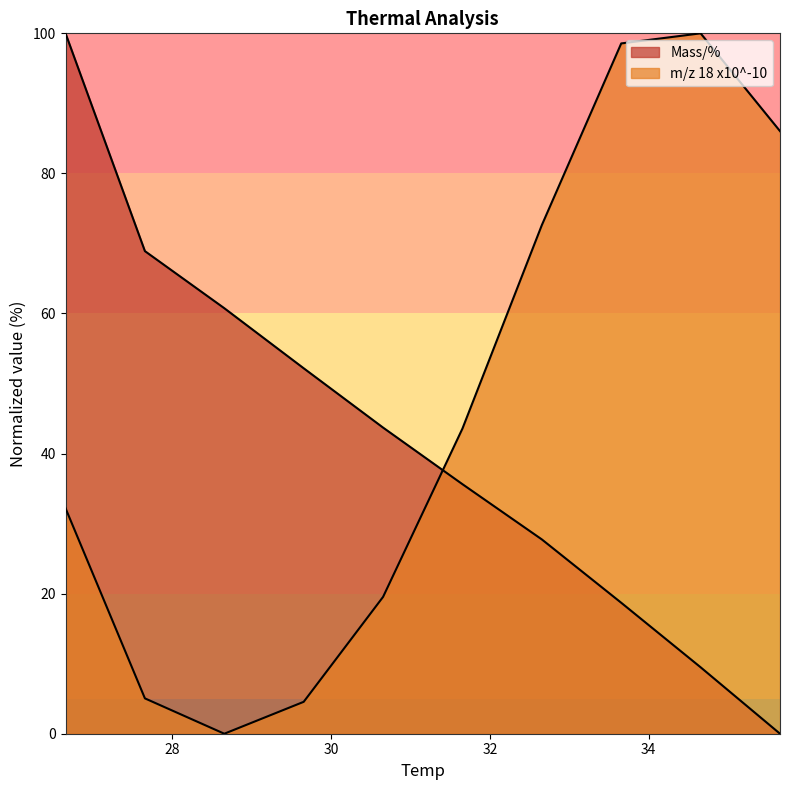

Is it true that Mass/% equals 68.9 at 27.654?

True